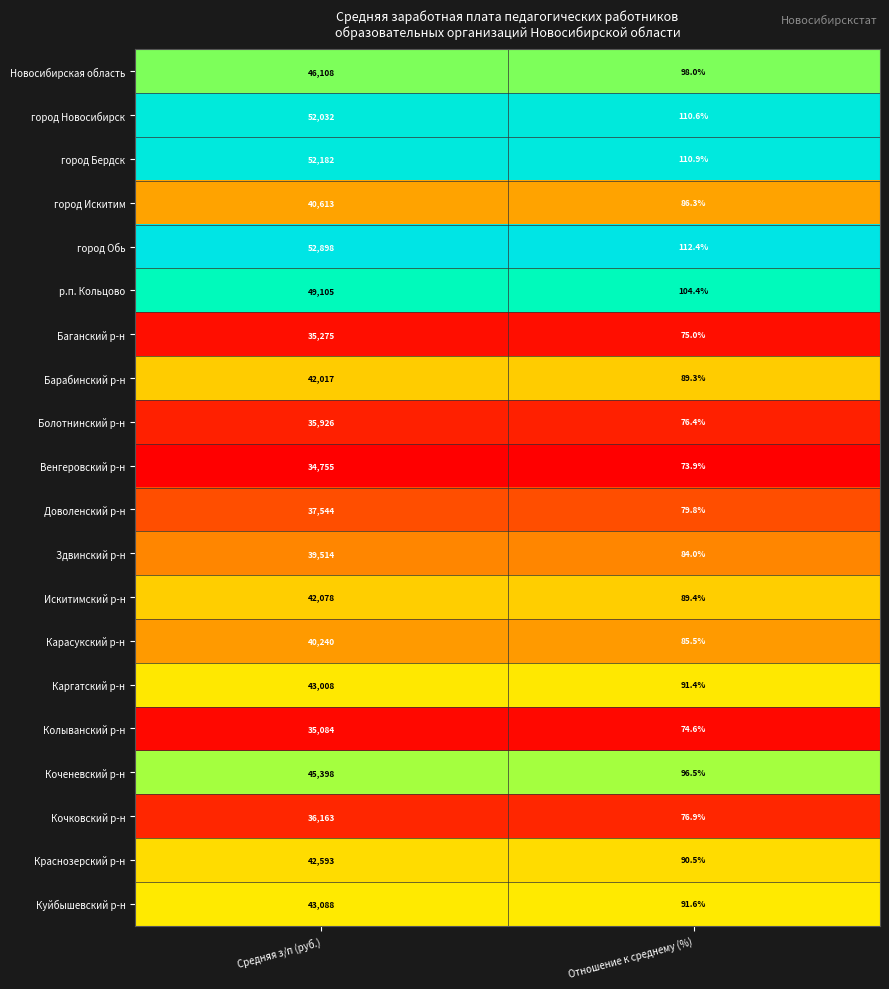

Between Средняя з/п (руб.) and Отношение к среднему (%), which series saw the biggest shift?

город Обь